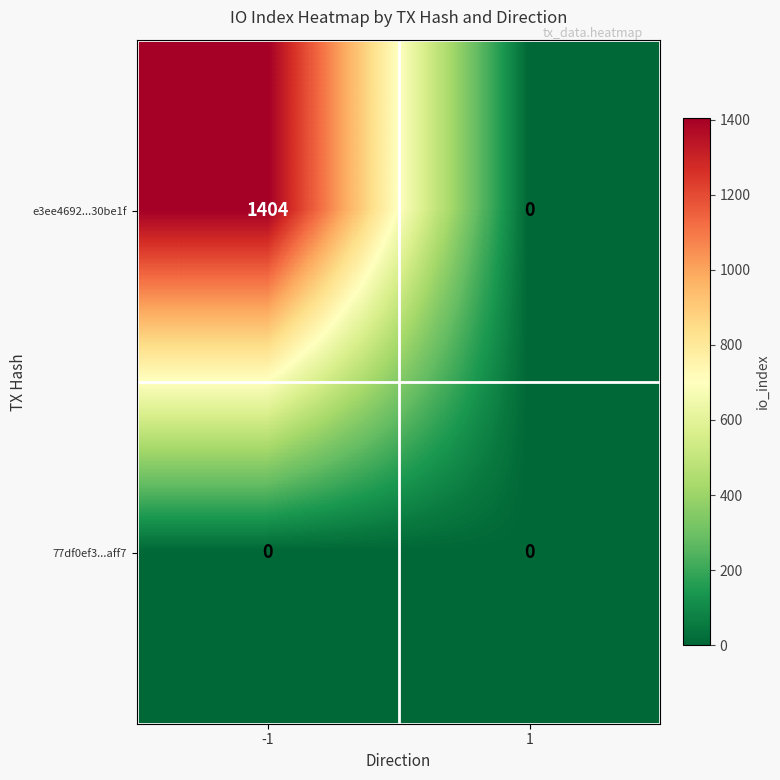

List the series in order of their peak value, highest first.

e3ee4692...30be1f, 77df0ef3...aff7